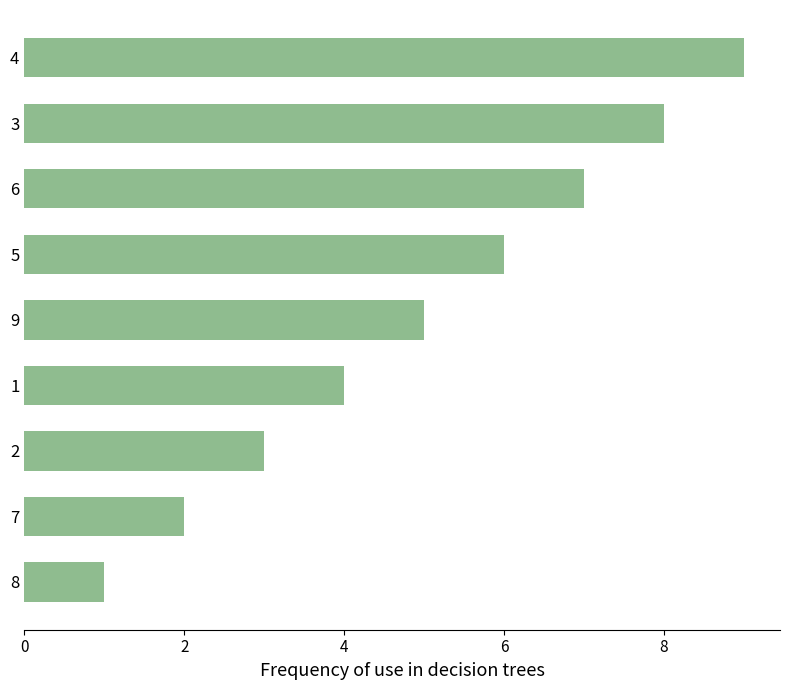

What is the difference between the maximum and minimum values?

8